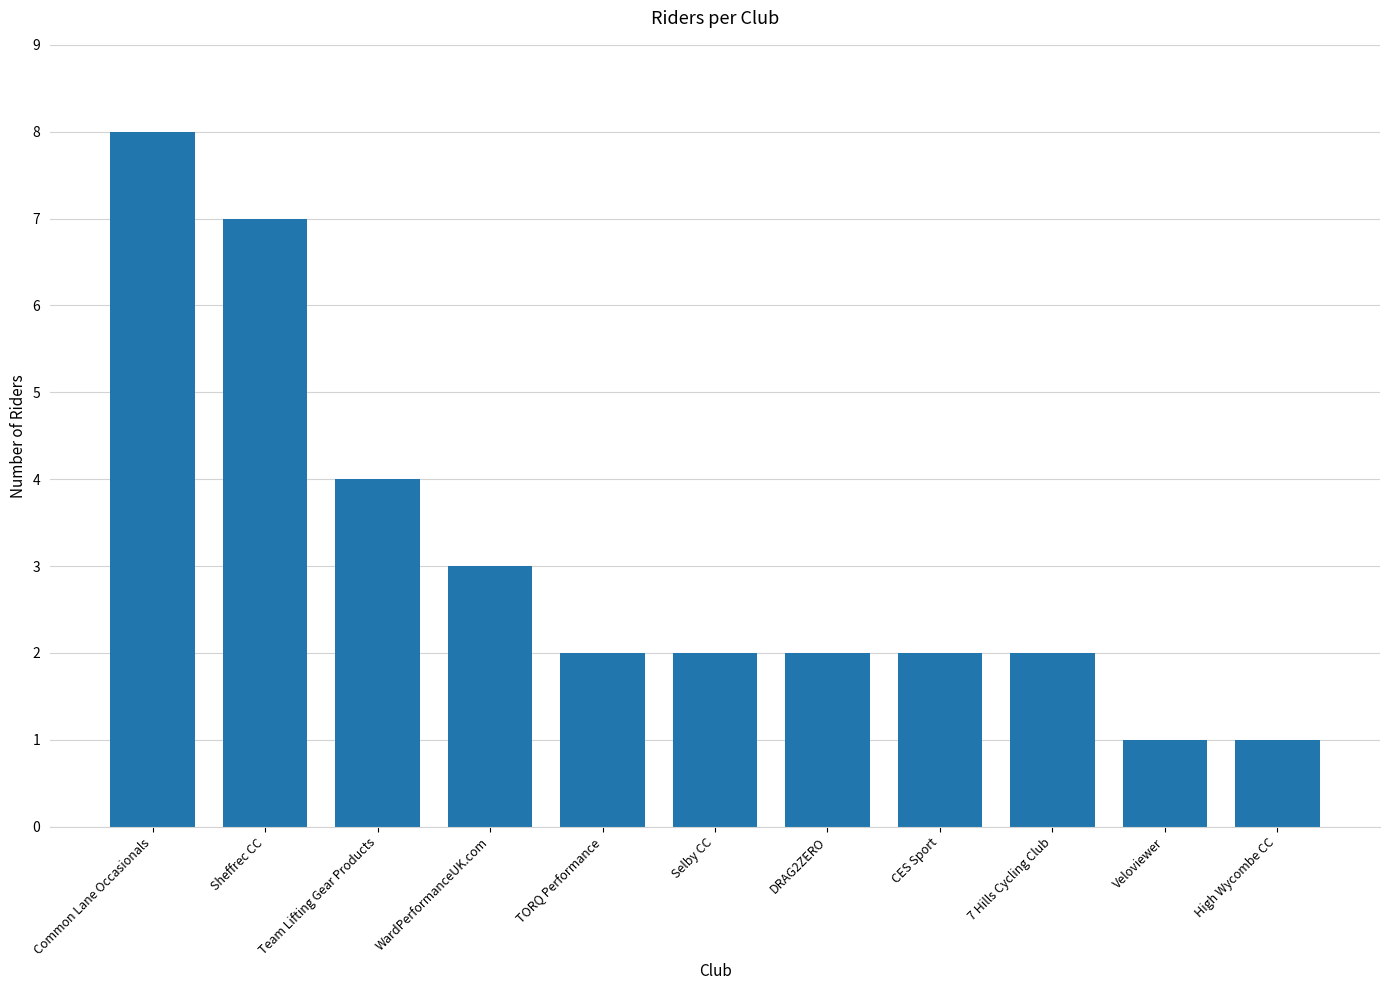

At which category does the chart reach its peak across all series?

Common Lane Occasionals